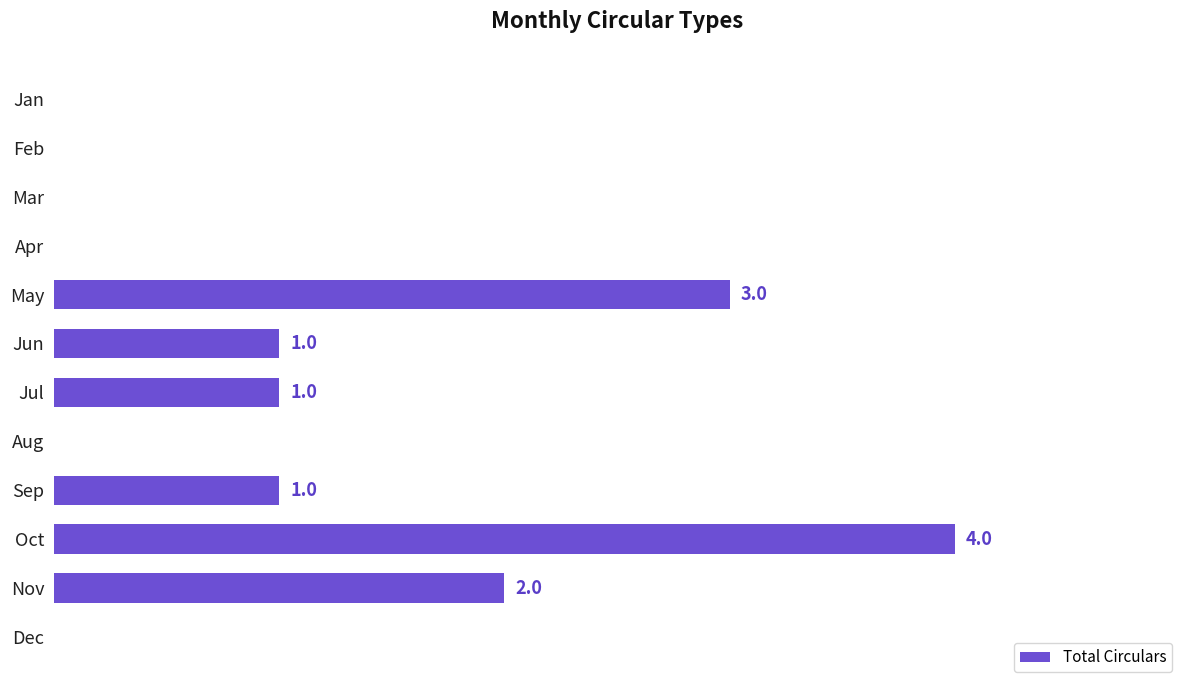

Which has a higher value, Jan or Oct?

Oct